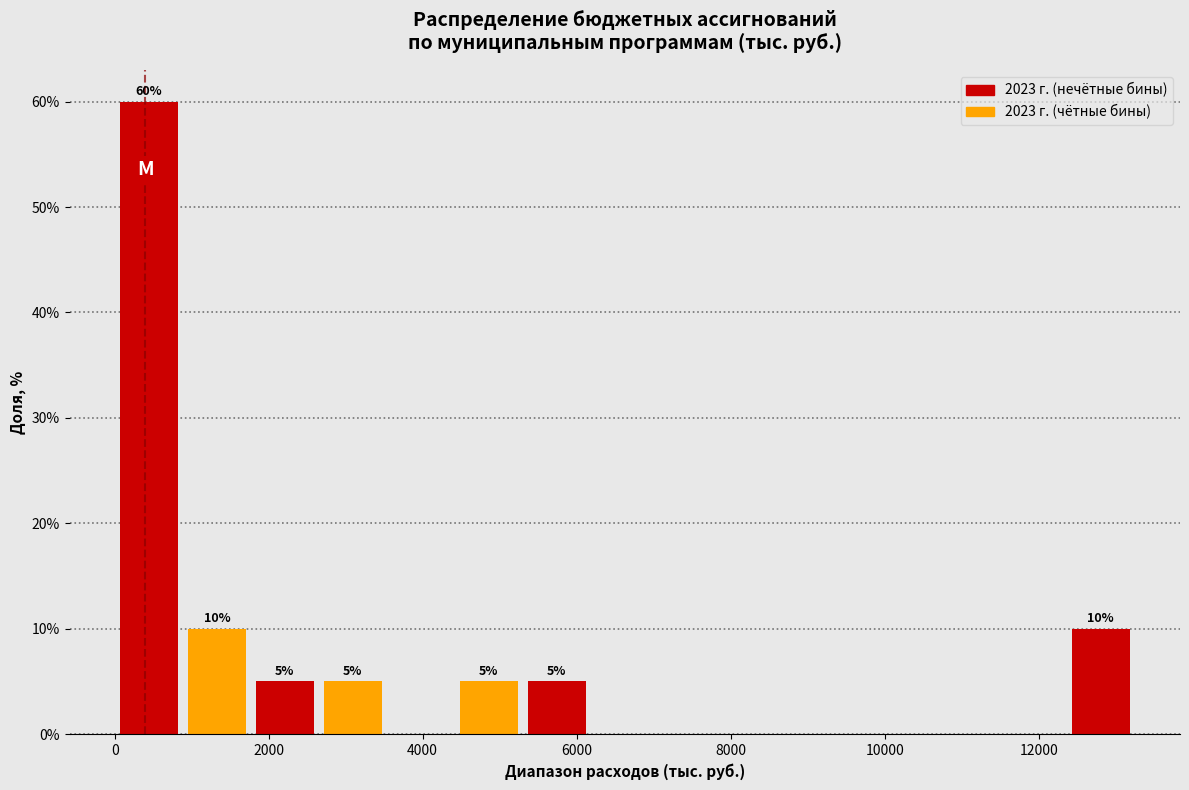

Over which range of the x-axis is the bar tallest?

0 to 800